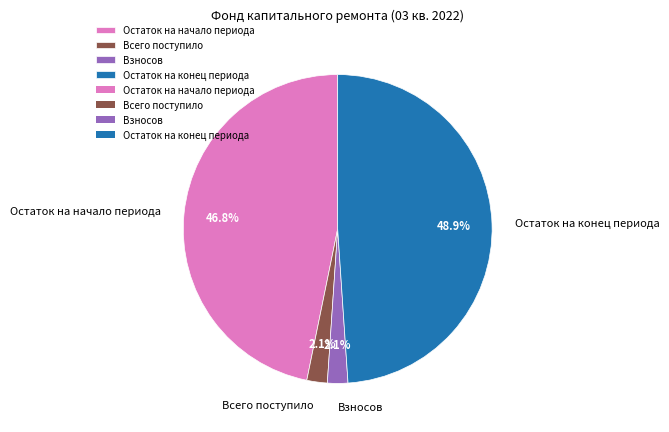

To the nearest percent, what is the difference between the largest and smallest slice percentages?

47%